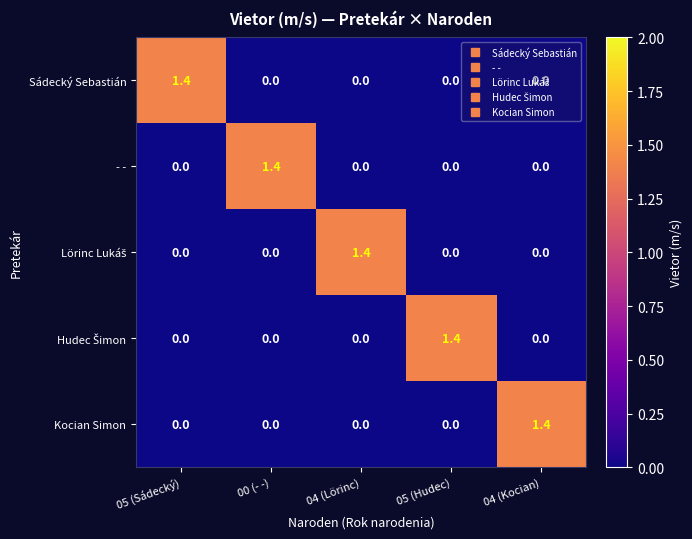

Count the Kocian Simon values in the range 0 to 1.

4